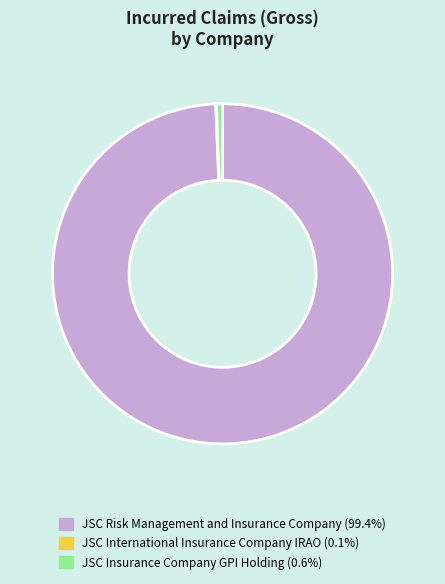

What is the largest slice in the pie chart?

JSC Risk Management and Insurance Company